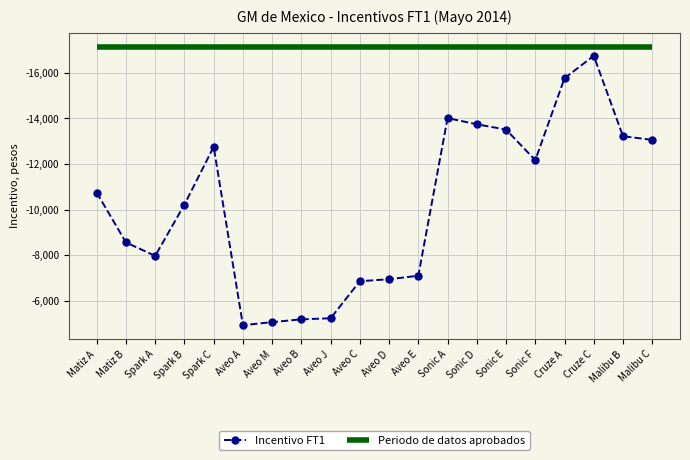

What is the minimum value shown in the chart?

-16743